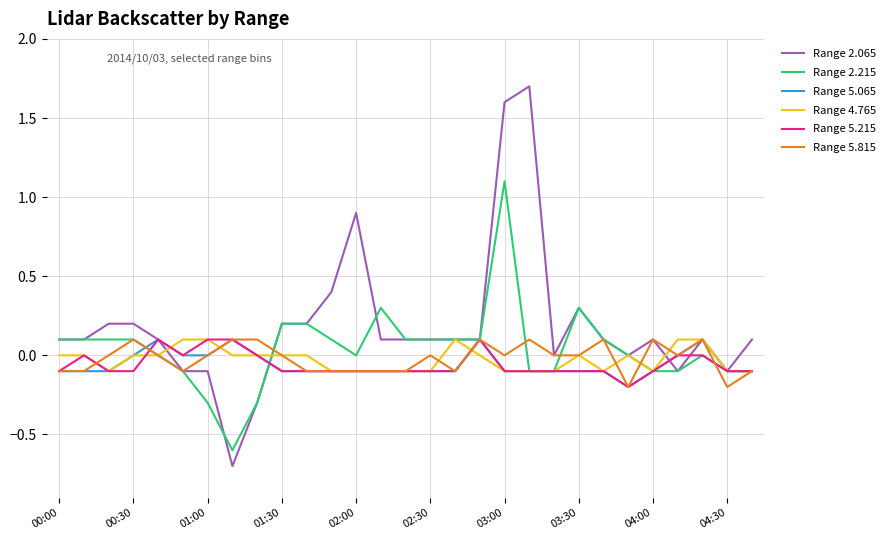

Which series has the widest spread of values?

Range 2.065